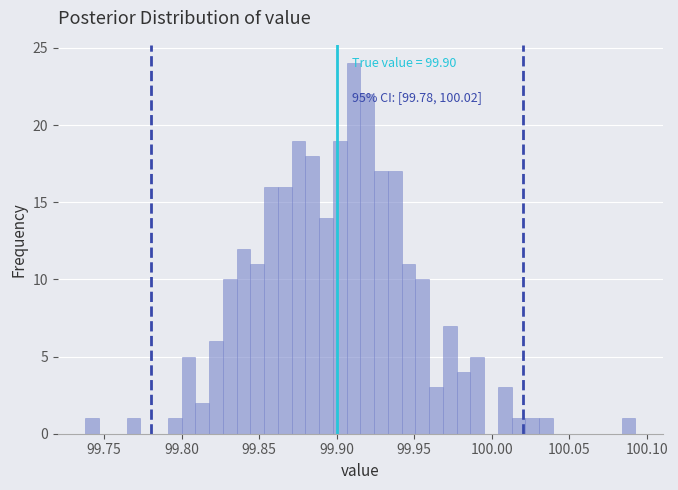

Read against the x-axis, roughly where is the centre of the tallest bar?

99.910